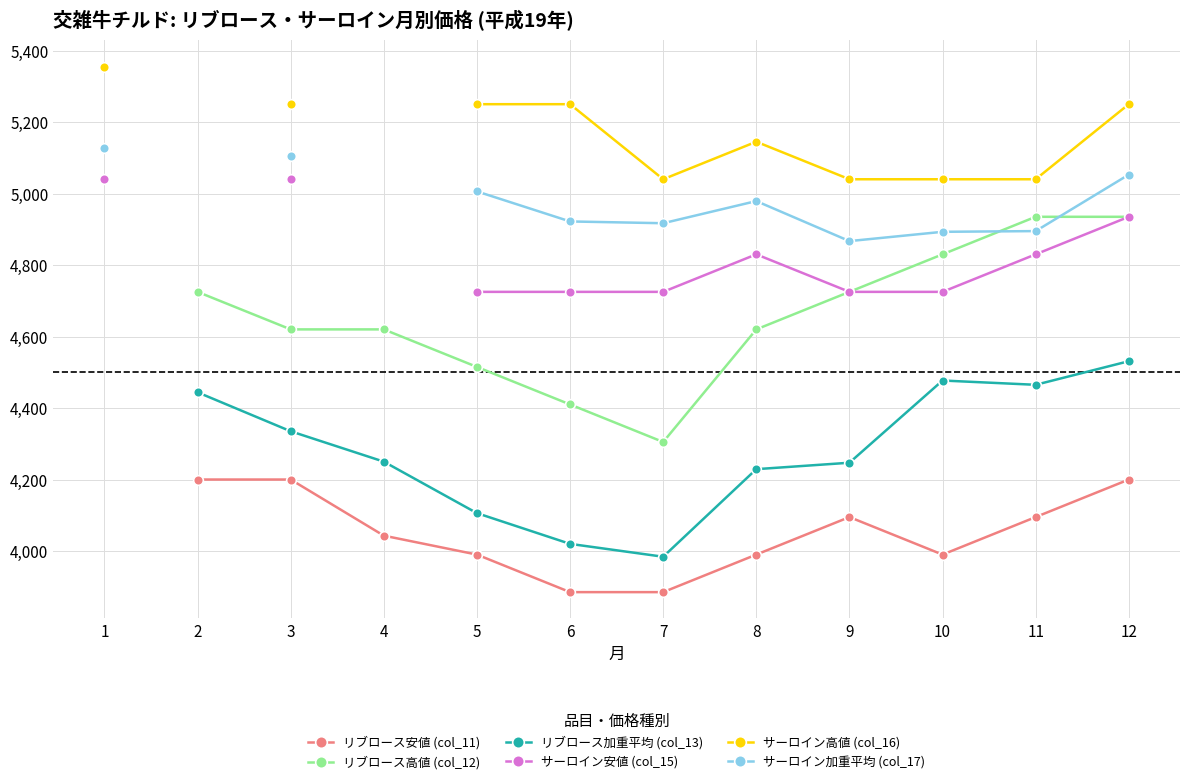

True or false: リブロース安値 (col_11) and リブロース高値 (col_12) cross at least once.

False